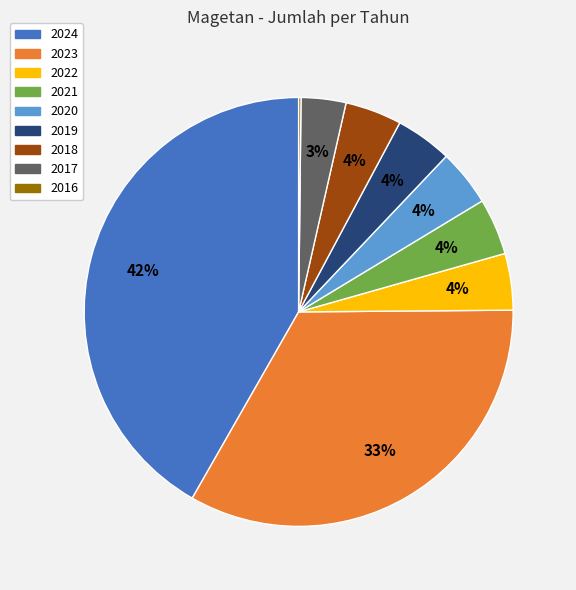

What percentage is the 2018 slice, to the nearest percent?

4%